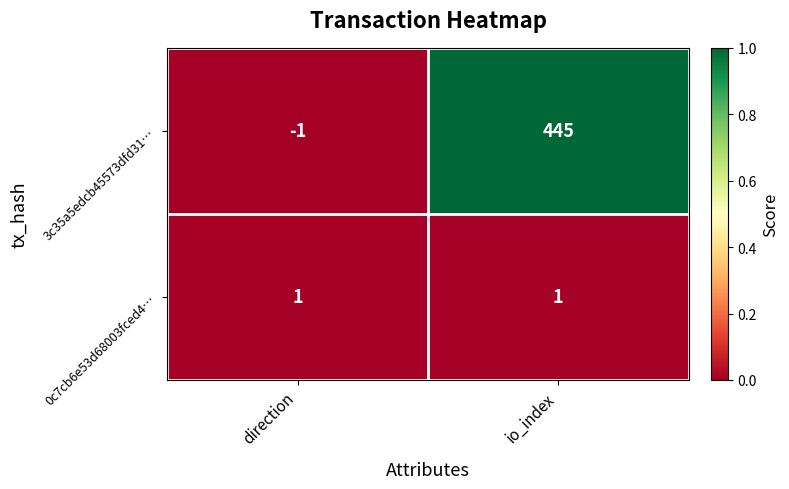

Which series has the largest total across all categories?

3c35a5edcb45573dfd31…